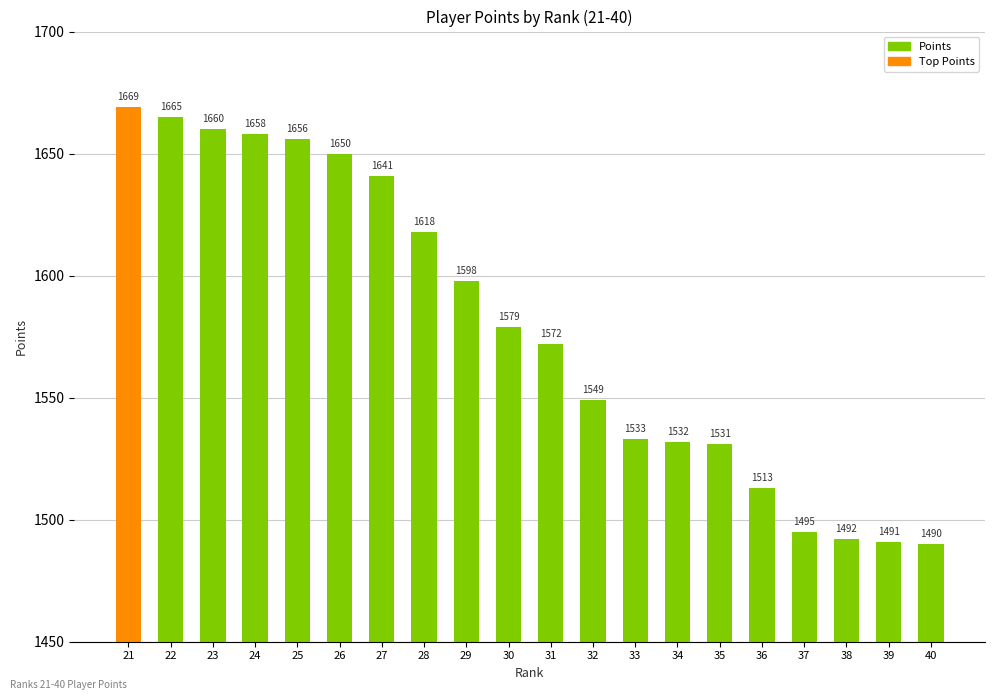

At which label does the data first exceed 1579?

21